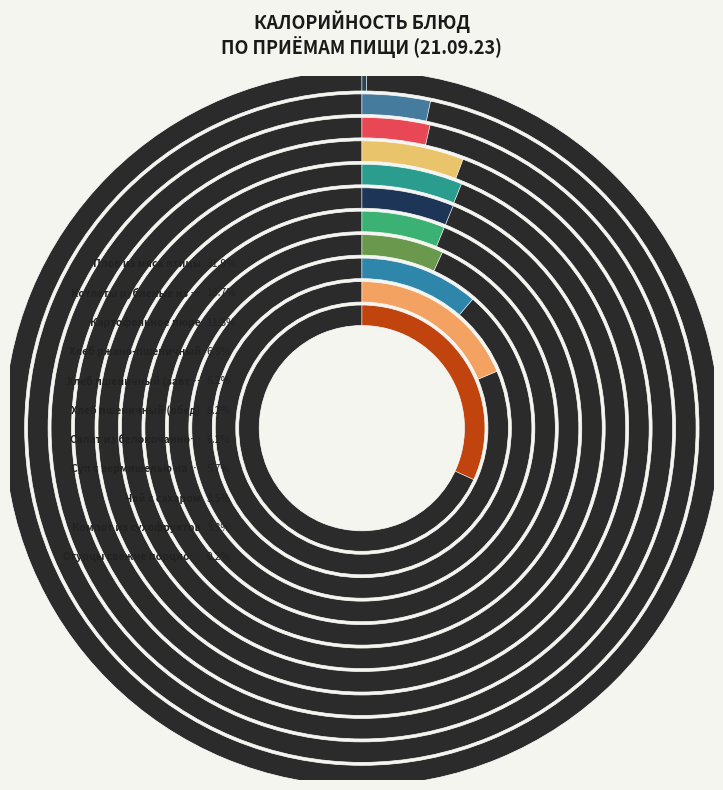

Does any single category account for the majority?

No